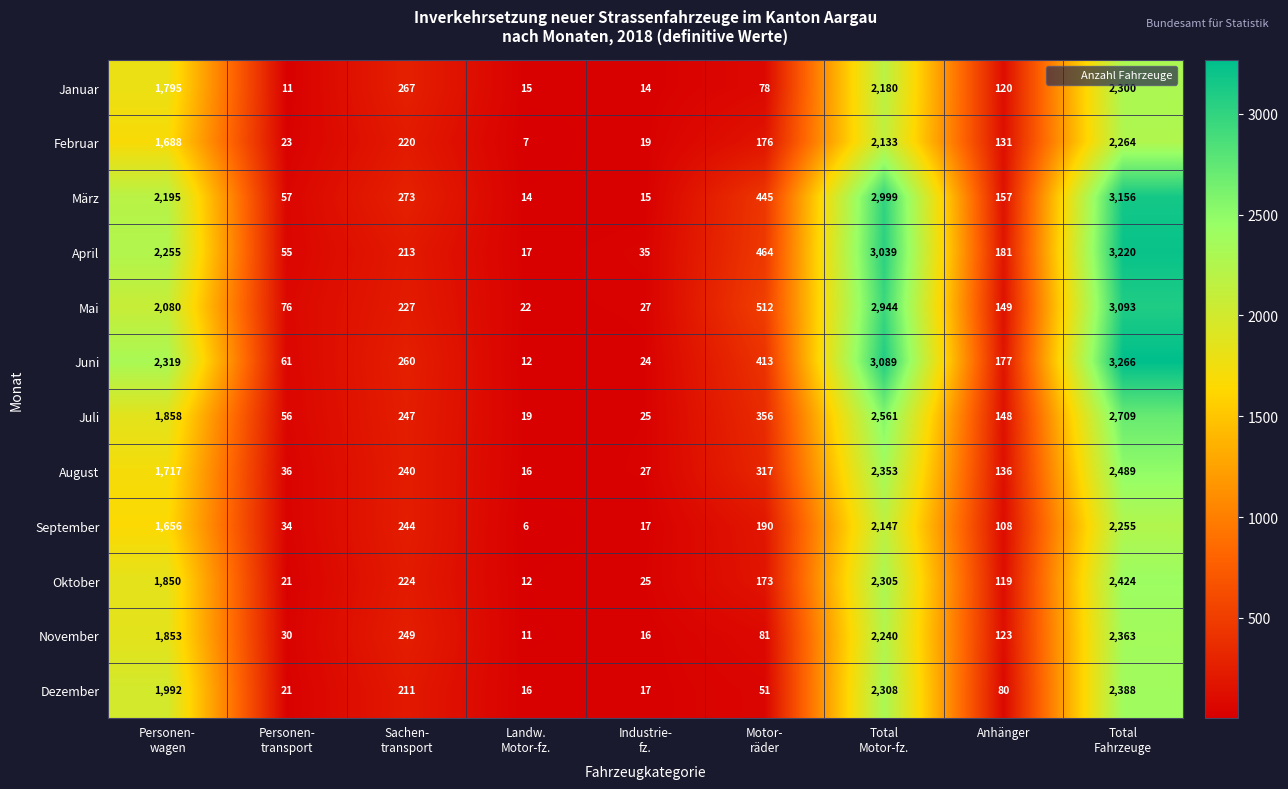

What is the sum of all November values?

6966